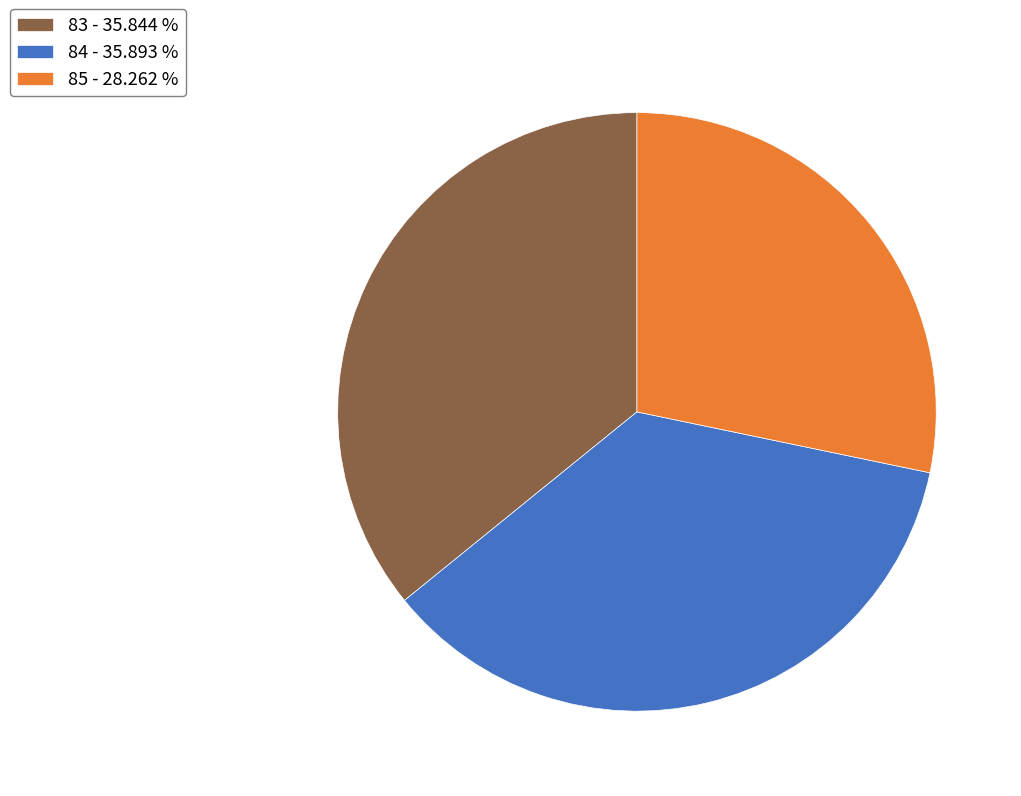

Which slice is the smallest?

85 - 28.262 %